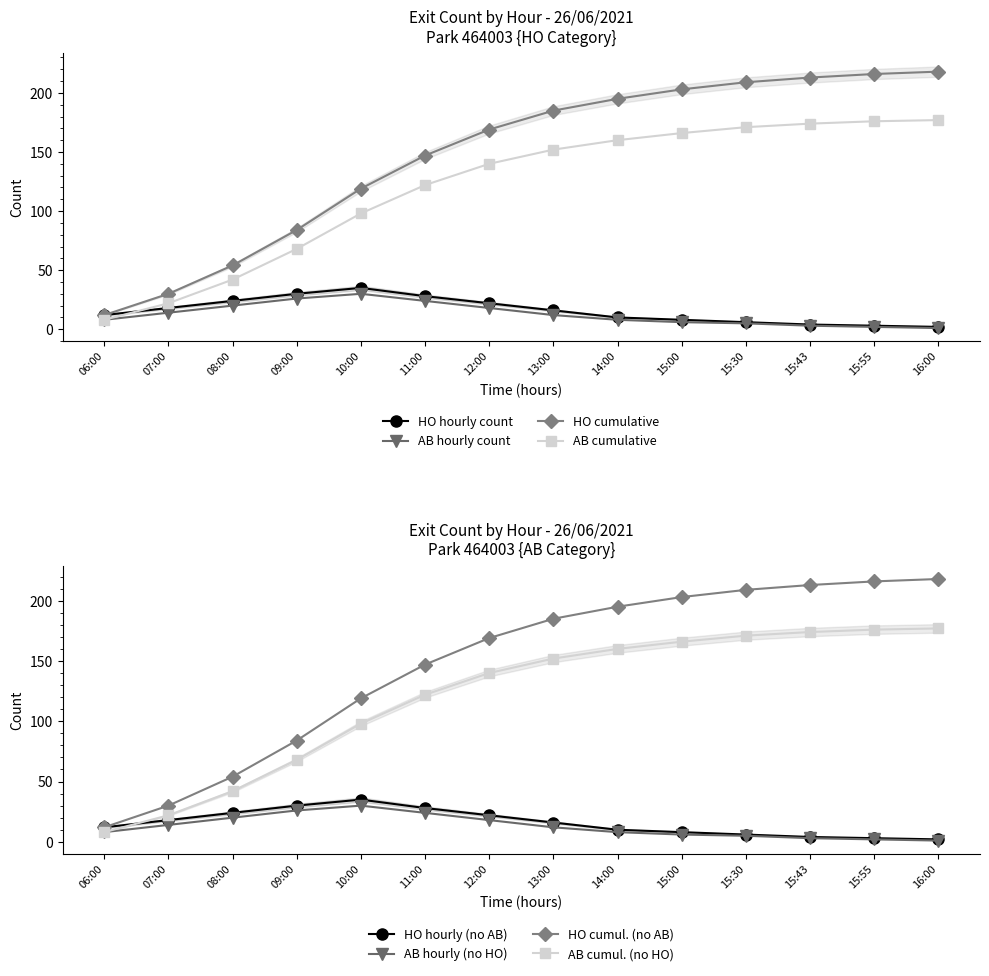

At which label does AB cumulative reach its peak?

16:00